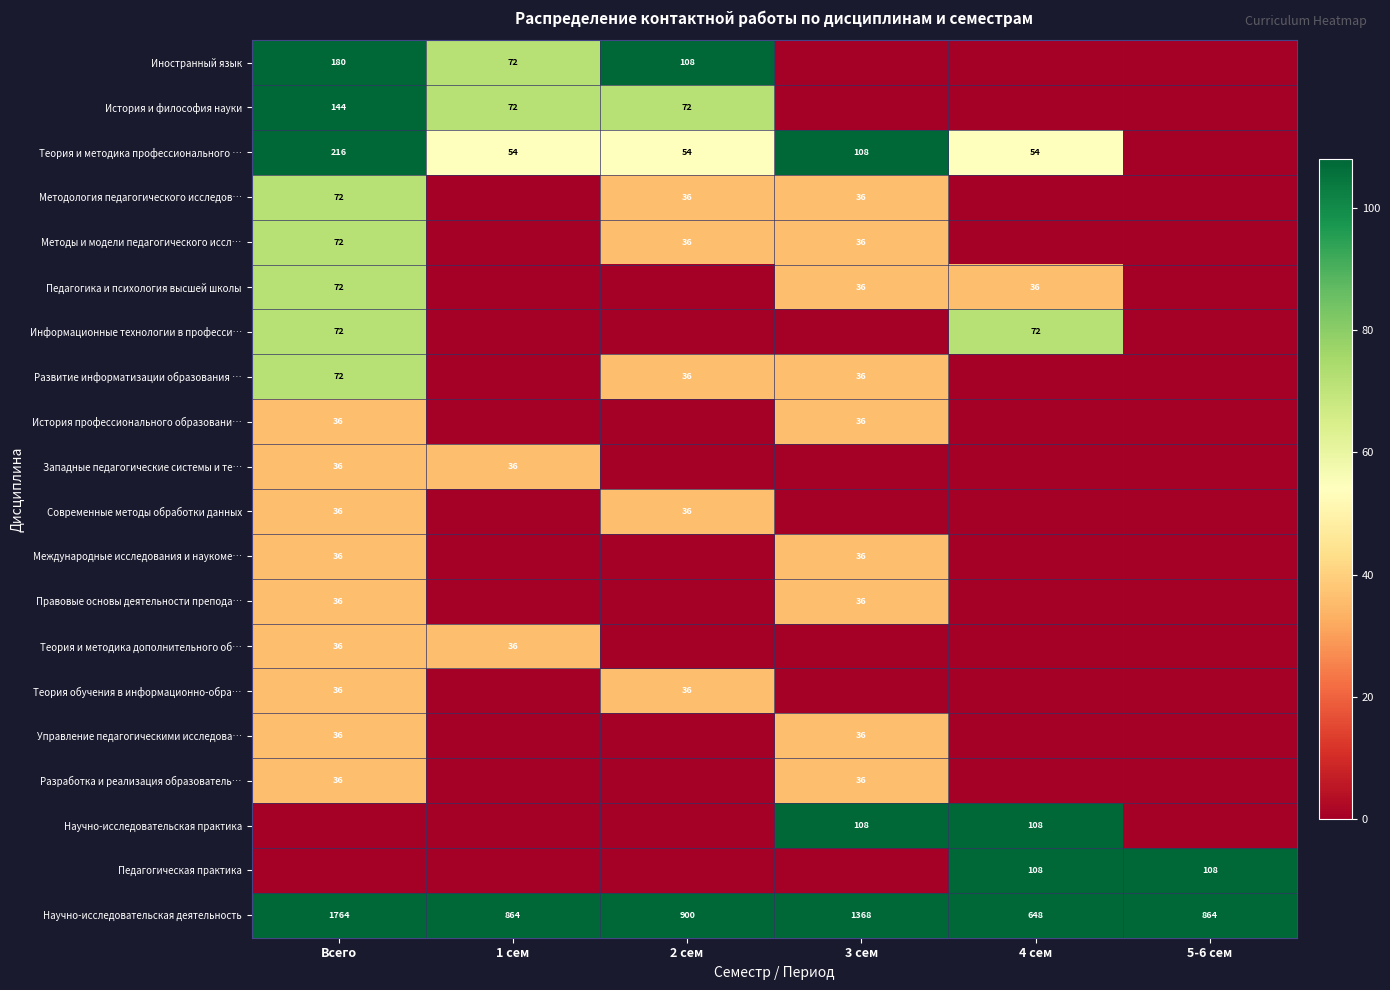

The Педагогика и психология высшей школы series shows 36 at 3 сем. True or false?

True